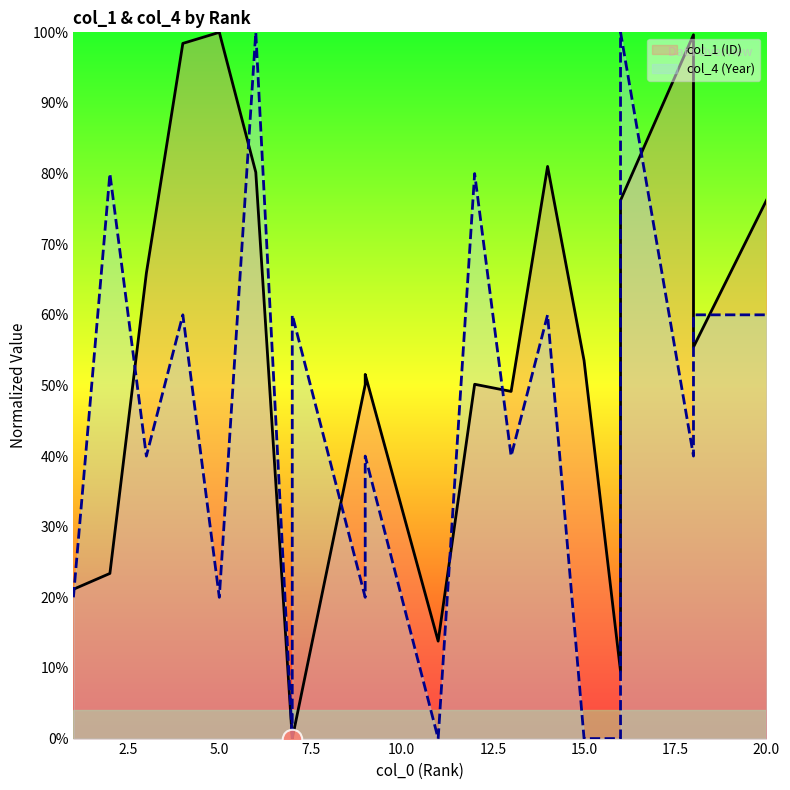

What is the difference between the second highest and second lowest values in the col_4 (Year) series?

1.0